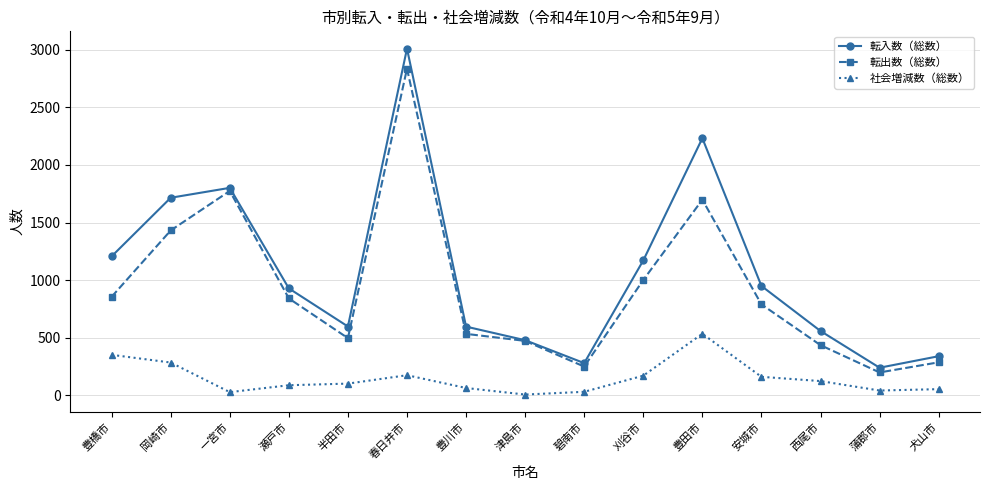

At which category is the sum across all series the highest?

春日井市